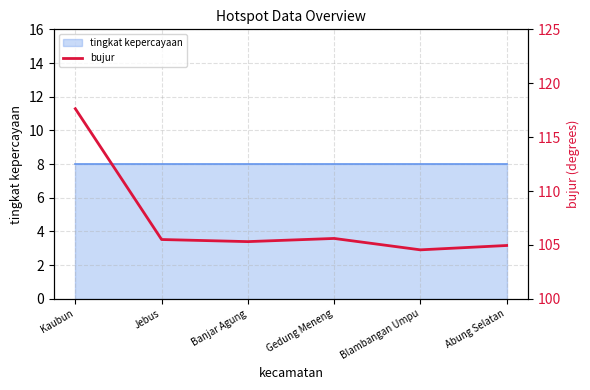

Reading right to left, what are all the values shown in this chart?

Abung Selatan=104.9	Blambangan Umpu=104.5	Gedung Meneng=105.6	Banjar Agung=105.3	Jebus=105.5	Kaubun=117.6